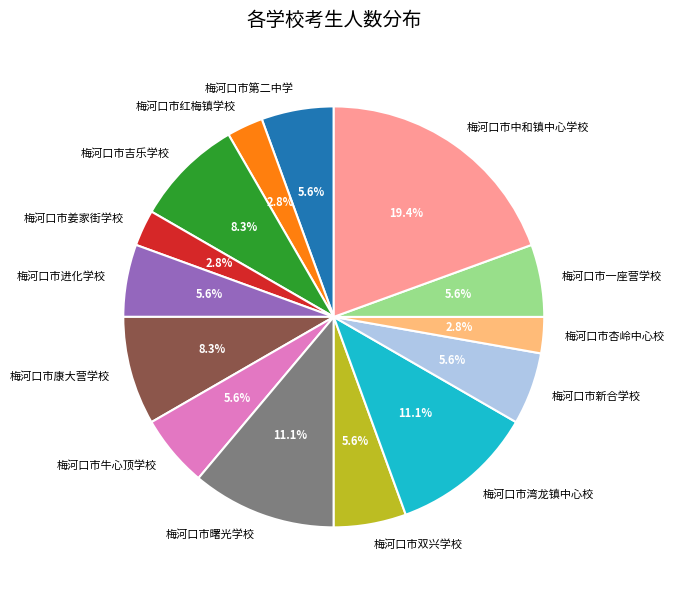

Count the number of slices in the pie.

14